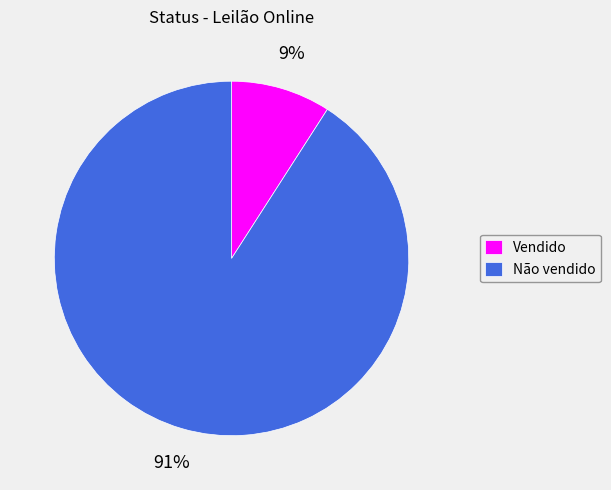

Is there a majority slice in this chart?

Yes